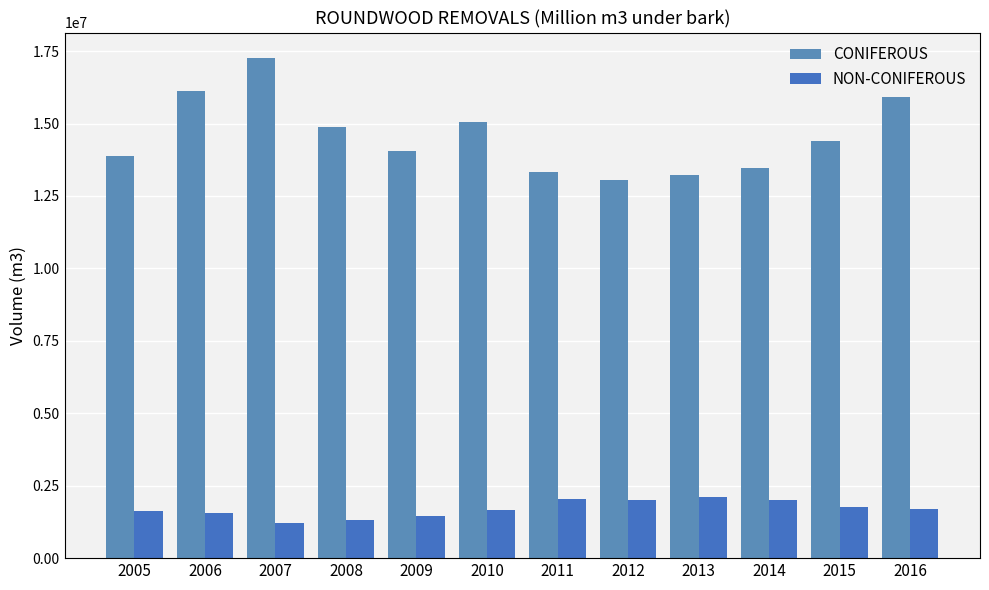

What is the difference between the second highest and second lowest values in the CONIFEROUS series?

2889356